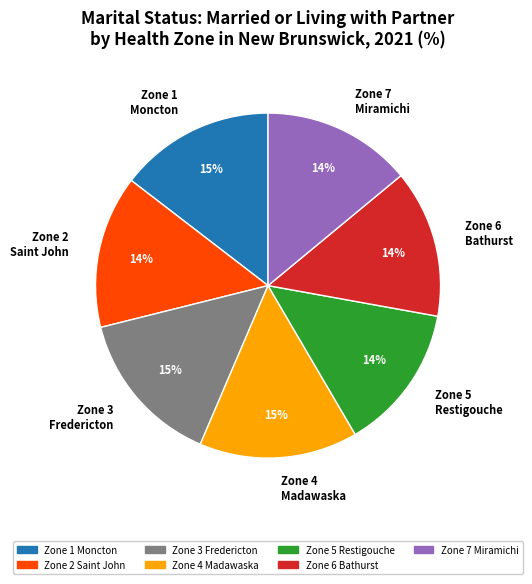

True or false: Zone 5 Restigouche accounts for 14% of the total.

True